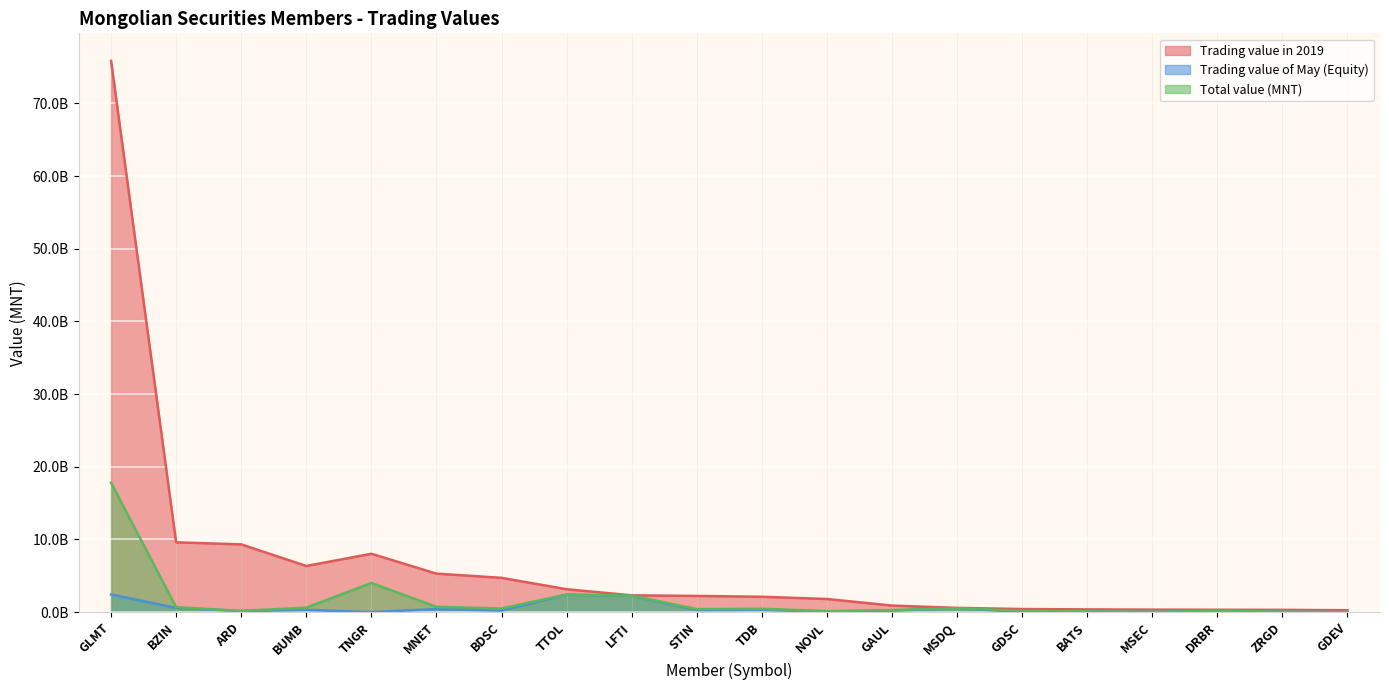

Reading right to left, extract all data points from this chart.

Trading value in 2019: GDEV=266322179.2	ZRGD=314723205.1	DRBR=327911277.1	MSEC=345147652.0	BATS=379356244.2	GDSC=428588615.4	MSDQ=587859379.8	GAUL=905870054.9	NOVL=1811050400.7	TDB=2116864406.7	STIN=2231626875.9	LFTI=2311581458.9	TTOL=3153807197.3	BDSC=4720664739.3	MNET=5298979382.9	TNGR=8032256355.9	BUMB=6353703446.6	ARD=9324833663.5	BZIN=9608400328.9	GLMT=75847496427.6
Trading value of May (Equity): GDEV=93399.0	ZRGD=45898768.1	DRBR=168245099.9	MSEC=43752292.0	BATS=66003666.5	GDSC=35486934.2	MSDQ=532678088.0	GAUL=203995257.2	NOVL=55206444.7	TDB=319562227.8	STIN=289487870.5	LFTI=2246582832.0	TTOL=2395976167.0	BDSC=222528653.7	MNET=415841947.9	TNGR=9054801.8	BUMB=309513165.1	ARD=146065889.7	BZIN=577007815.3	GLMT=2434054399.2
Total value (MNT): GDEV=5820169.0	ZRGD=74221258.1	DRBR=176461069.9	MSEC=57966912.0	BATS=107873536.5	GDSC=193612944.2	MSDQ=541966458.0	GAUL=283185007.1	NOVL=144639604.7	TDB=462786147.8	STIN=416334800.5	LFTI=2265101192.0	TTOL=2421684647.0	BDSC=501136343.7	MNET=733131647.9	TNGR=4012132701.8	BUMB=619628005.1	ARD=180042209.7	BZIN=684275425.3	GLMT=17802121449.2